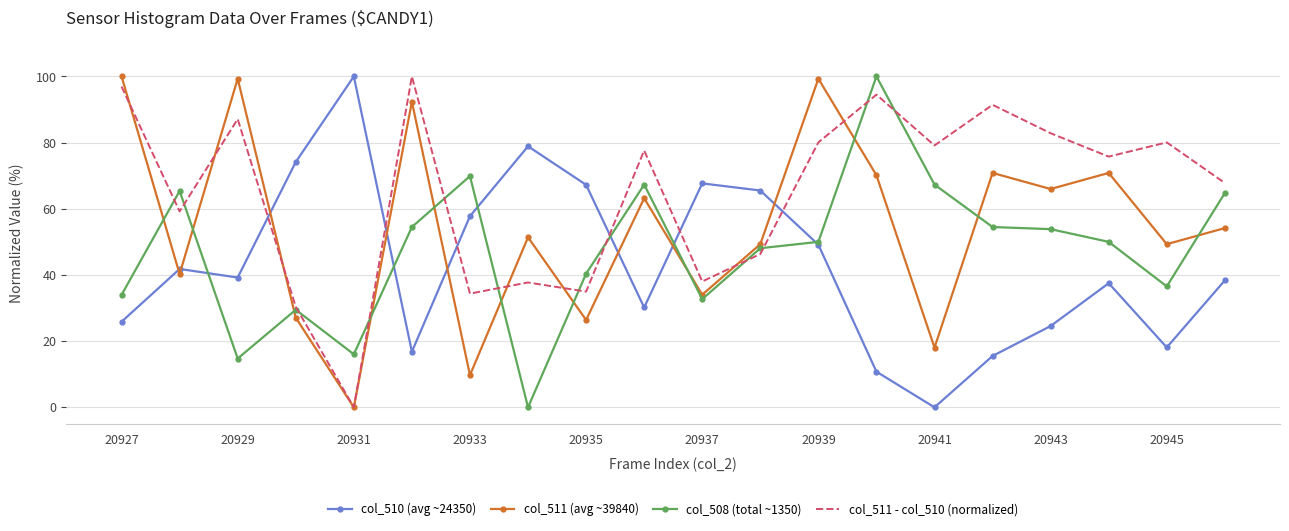

What are all the series names shown in the legend?

col_510 (avg ~24350), col_511 (avg ~39840), col_508 (total ~1350), col_511 - col_510 (normalized)